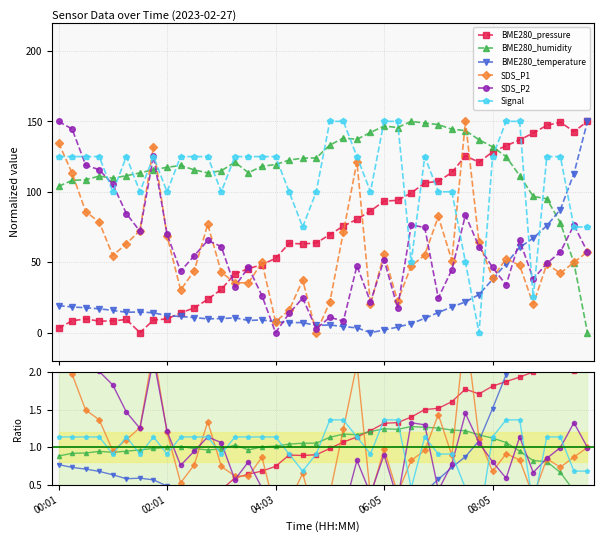

What are all the series names shown in the legend?

BME280_pressure, BME280_humidity, BME280_temperature, SDS_P1, SDS_P2, Signal